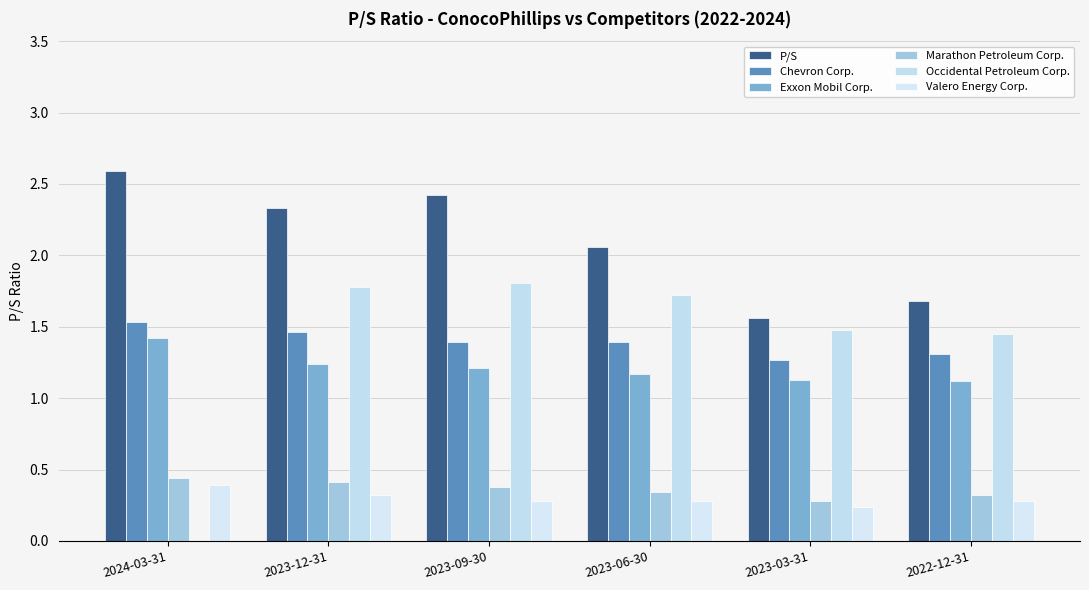

Count the number of data series in this chart.

6